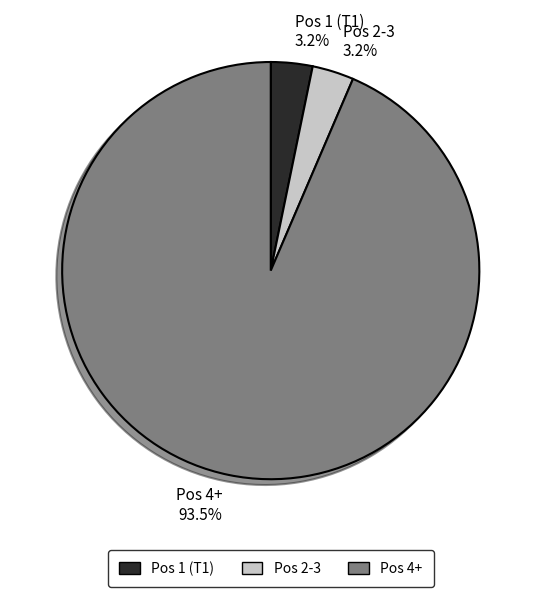

Which category has the biggest portion of the pie?

Pos 4+ 93.5%